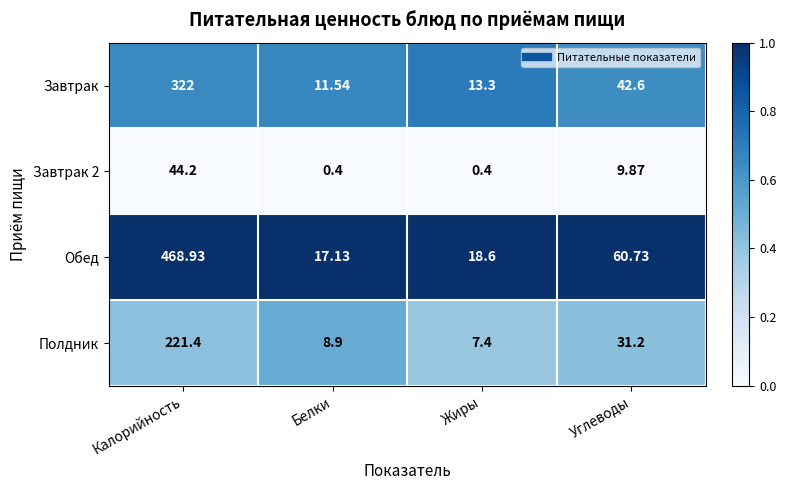

Between Белки and Жиры, which series saw the biggest shift?

Завтрак